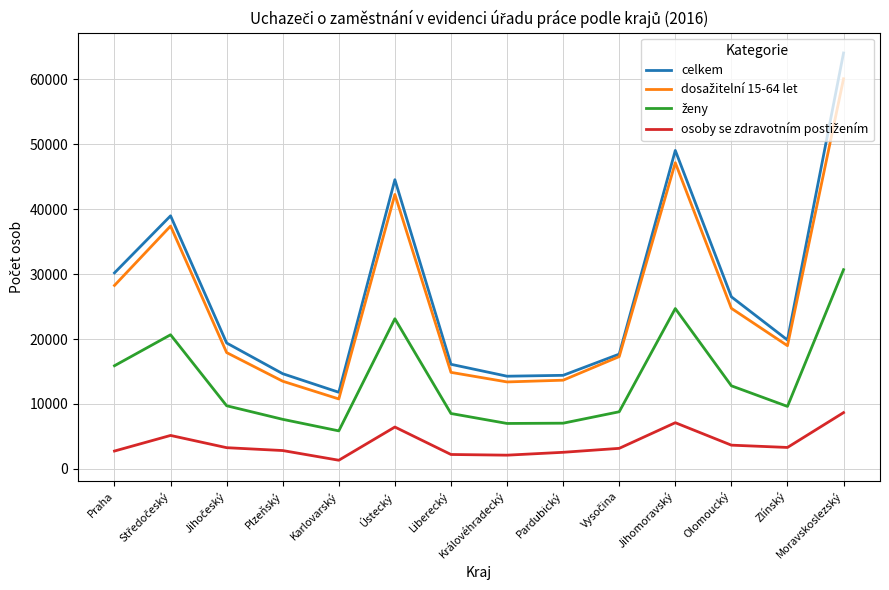

Which series has the largest range (max minus min)?

celkem